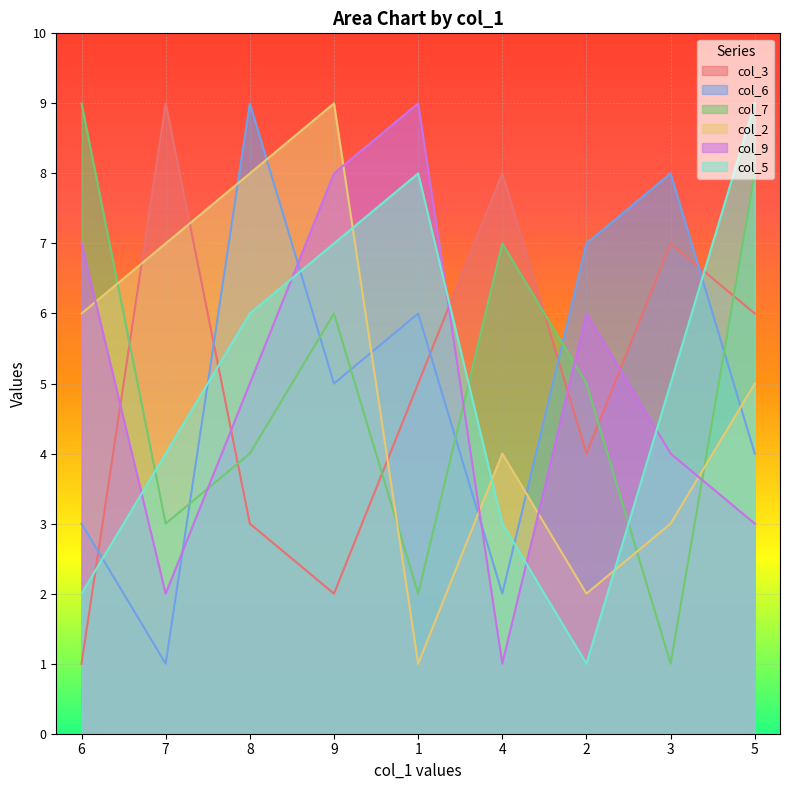

What is the label of the 1st point from the left?

6